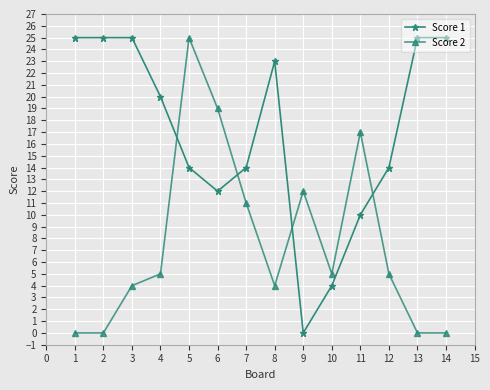

What is the value of the Score 1 point at the 3rd from the left?

25